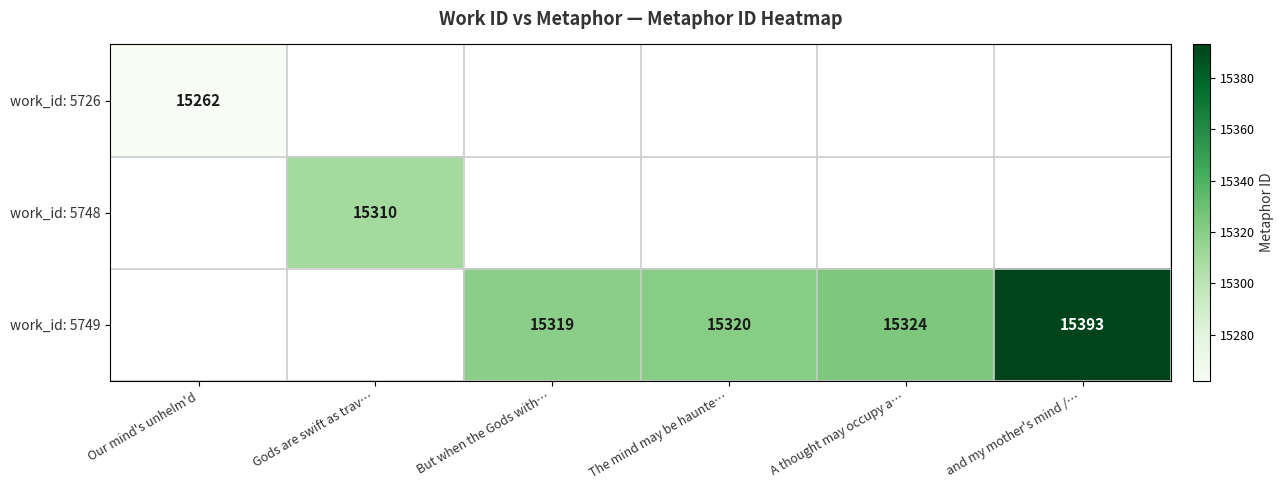

True or false: work_id: 5749 has a value of 15320 at The mind may be haunte….

True